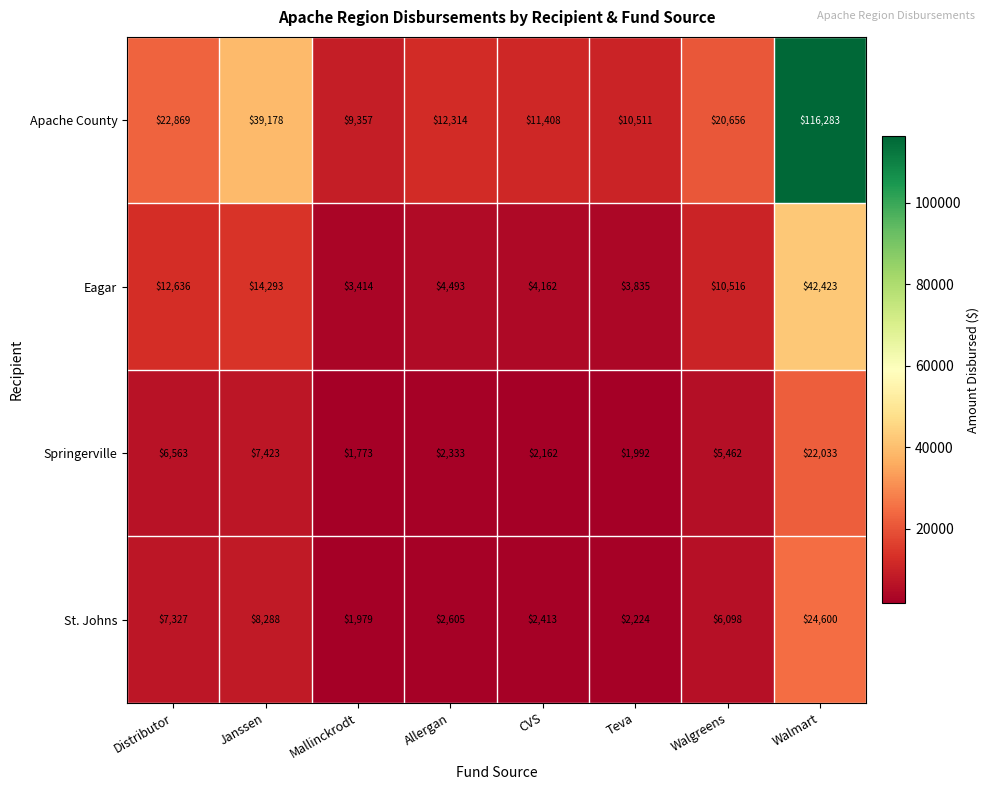

List the series in order of their peak value, highest first.

Apache County, Eagar, St. Johns, Springerville